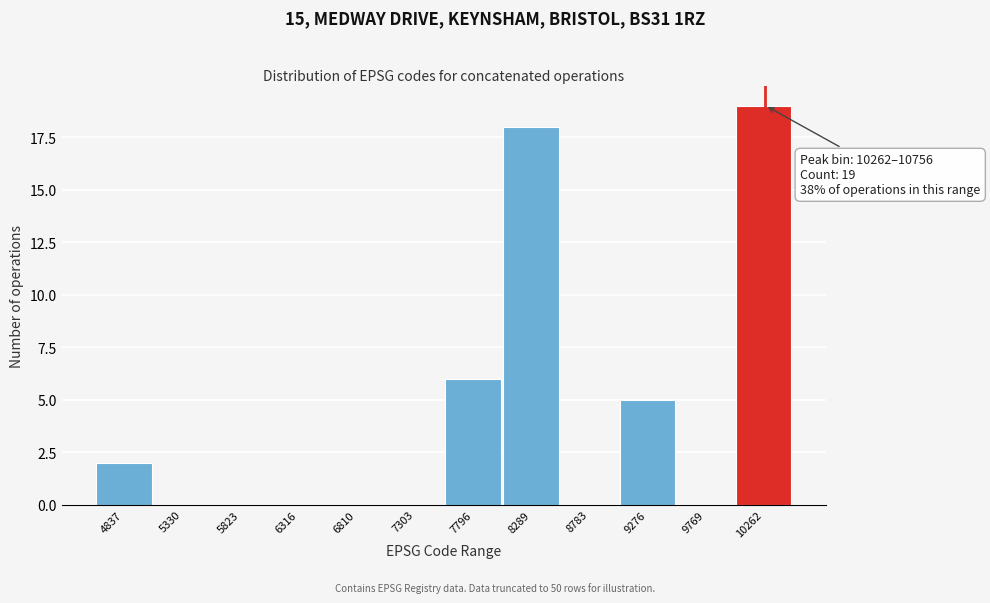

Reading right to left, what are all the values shown in this chart?

10262=19	9769=0	9276=5	8783=0	8289=18	7796=6	7303=0	6810=0	6316=0	5823=0	5330=0	4837=2